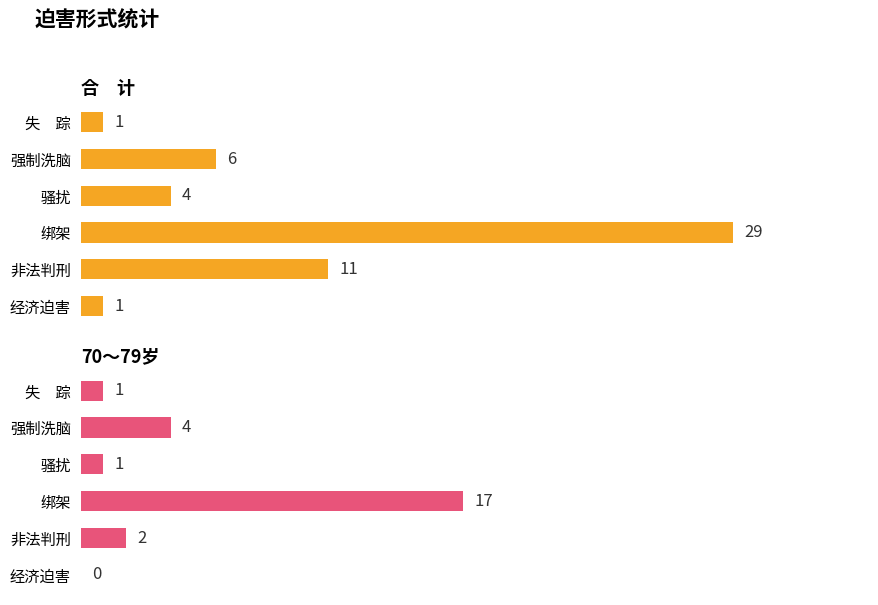

True or false: 70～79岁 has a value of 1 at 骚扰.

True